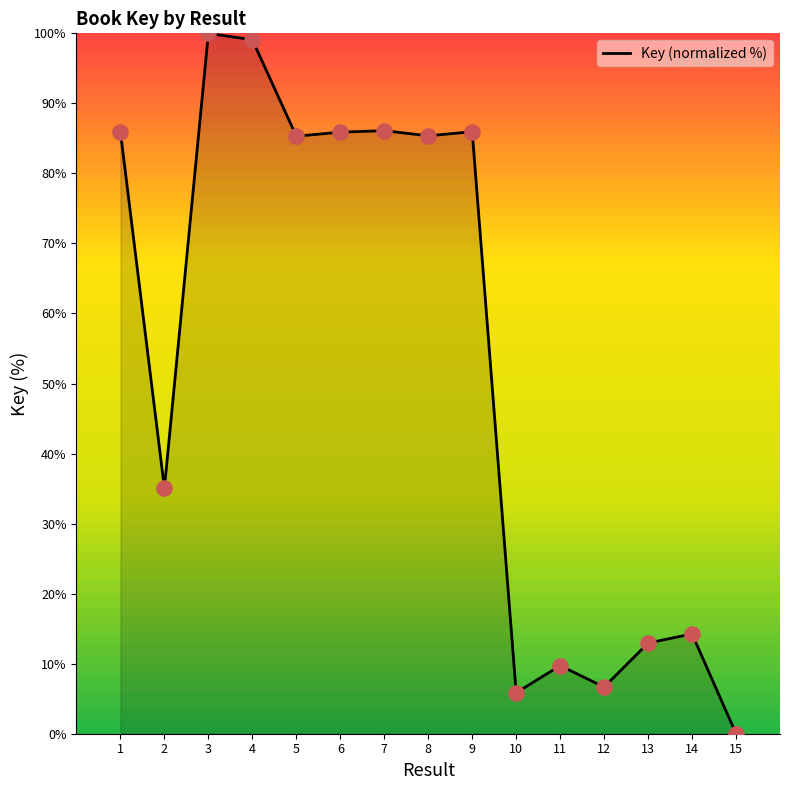

Between 2 and 10, which is larger?

2